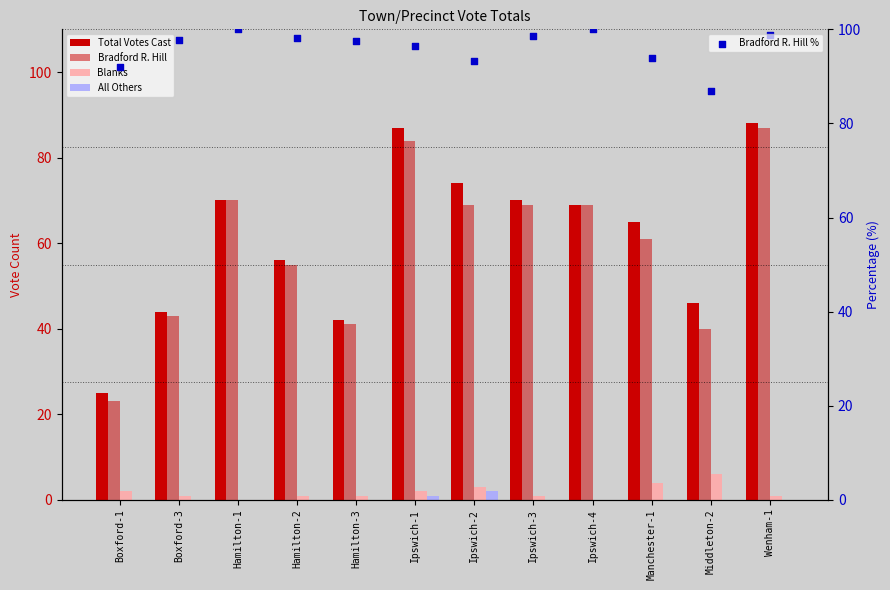

Is the value of Blanks at Hamilton-1 greater than the value of All Others at Ipswich-4?

No